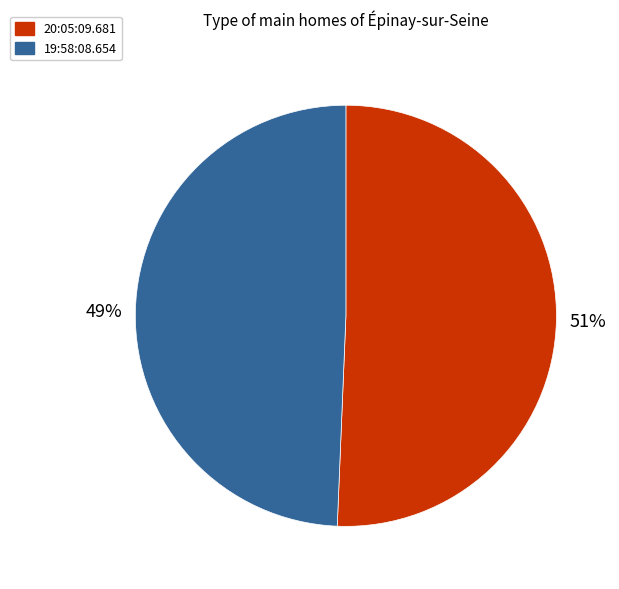

True or false: 20:05:09.681 accounts for 42% of the total.

False